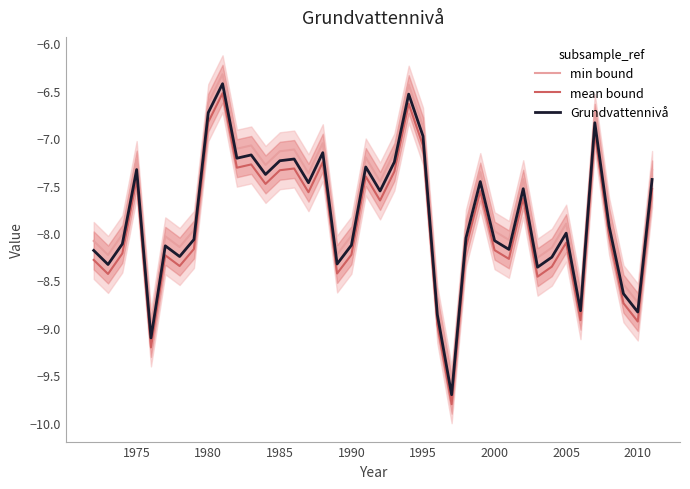

True or false: Grundvattennivå and mean bound intersect in this chart.

False